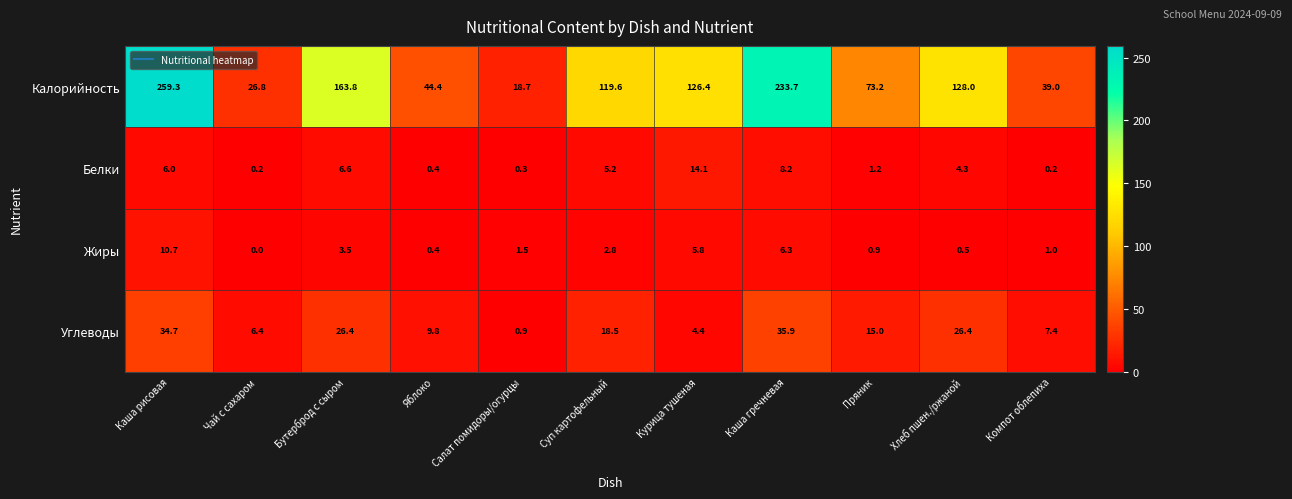

At how many categories does at least one series exceed 202?

2